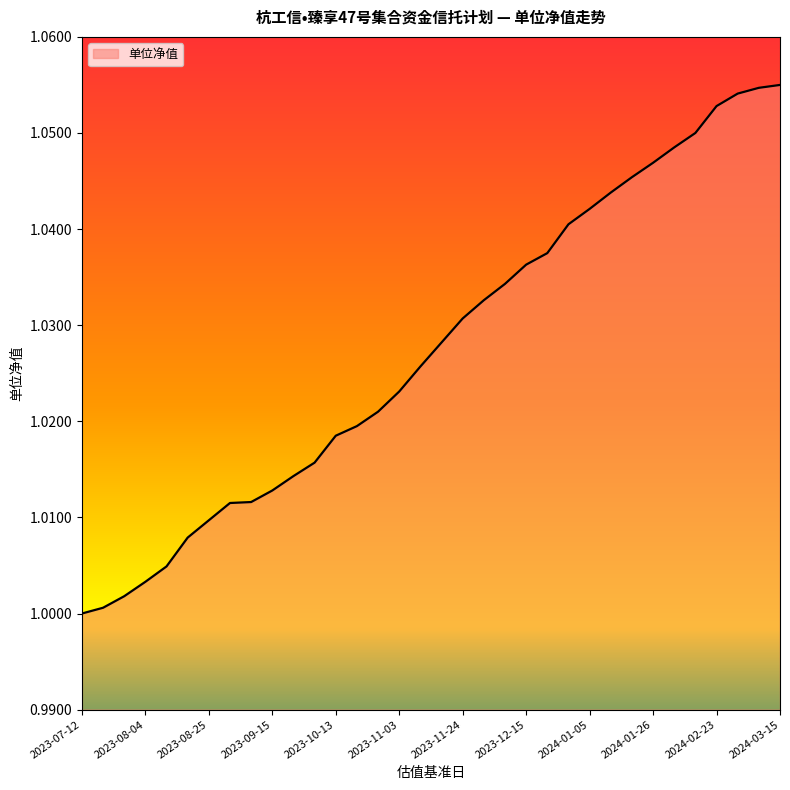

Rank the categories by value from lowest to highest.

2023-07-12, 2023-07-21, 2023-07-28, 2023-08-04, 2023-08-11, 2023-08-18, 2023-08-25, 2023-09-01, 2023-09-08, 2023-09-15, 2023-09-22, 2023-09-28, 2023-10-13, 2023-10-20, 2023-10-27, 2023-11-03, 2023-11-10, 2023-11-17, 2023-11-24, 2023-12-01, 2023-12-08, 2023-12-15, 2023-12-22, 2023-12-29, 2024-01-05, 2024-01-12, 2024-01-19, 2024-01-26, 2024-02-02, 2024-02-08, 2024-02-23, 2024-03-01, 2024-03-08, 2024-03-15